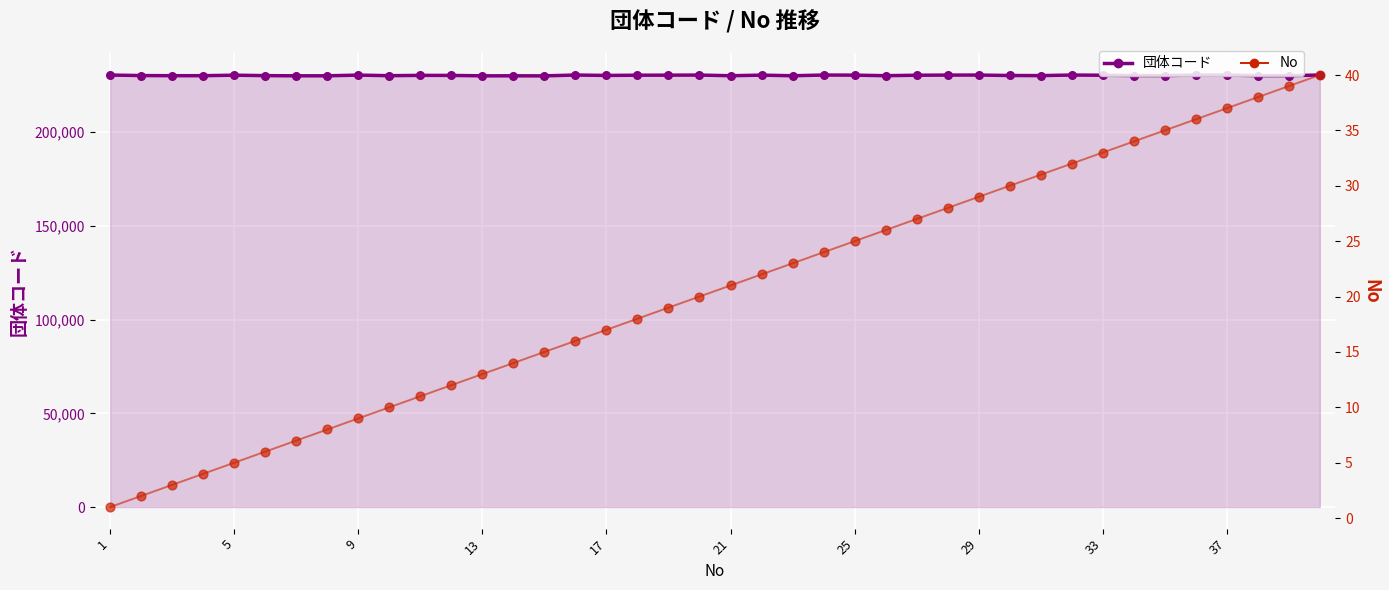

At which category is the sum across all series the highest?

37